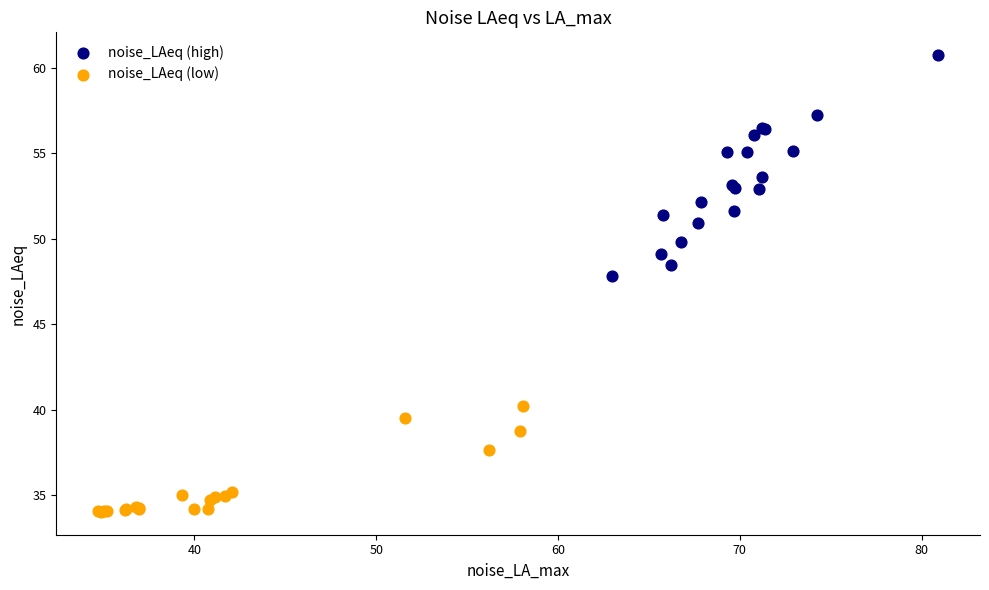

Which series has the largest Y range (max minus min)?

noise_LAeq (high)